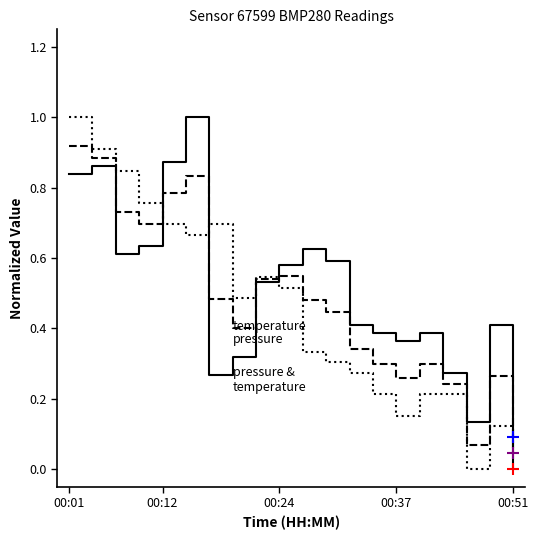

What is the greatest value displayed?

1.0